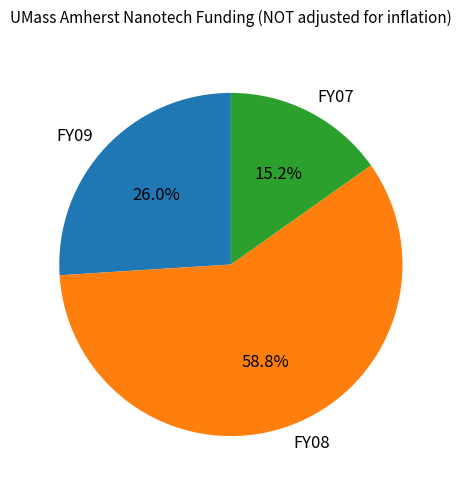

Does FY07 represent more than half of the total?

No